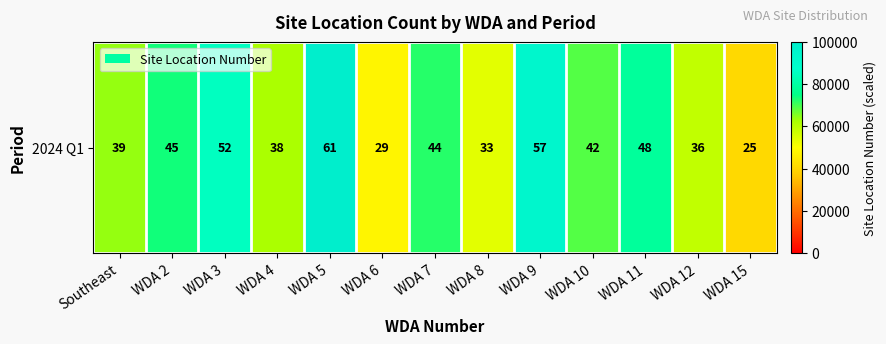

What is the difference between the second highest and minimum values?

52459.0